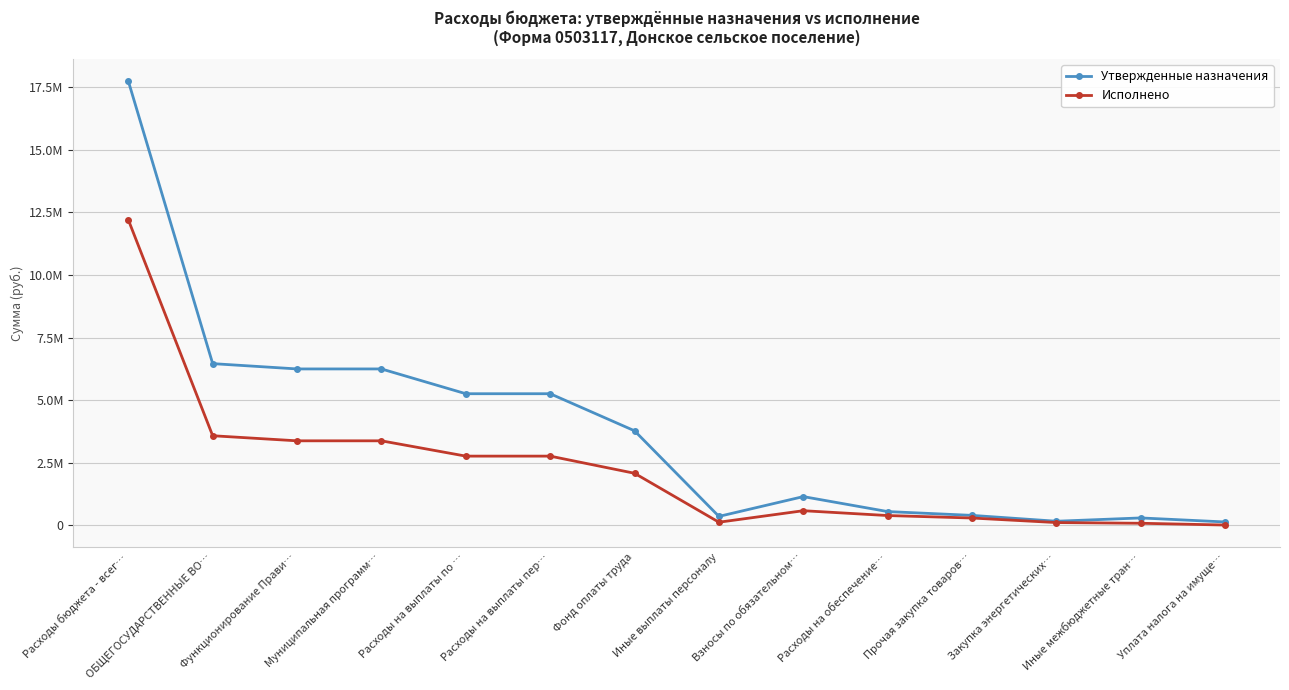

At which category does the chart reach its peak across all series?

Расходы бюджета - всег…